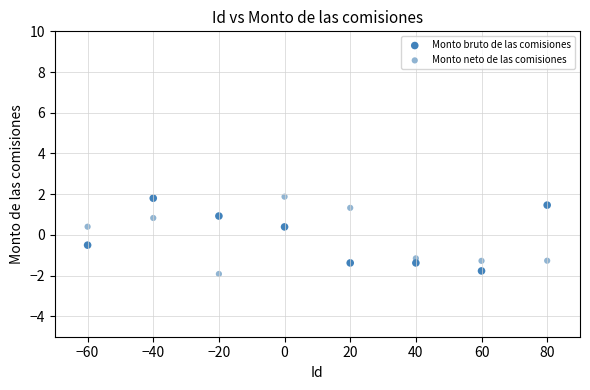

What is the X range (max minus min) for the scatter plot?

140.0